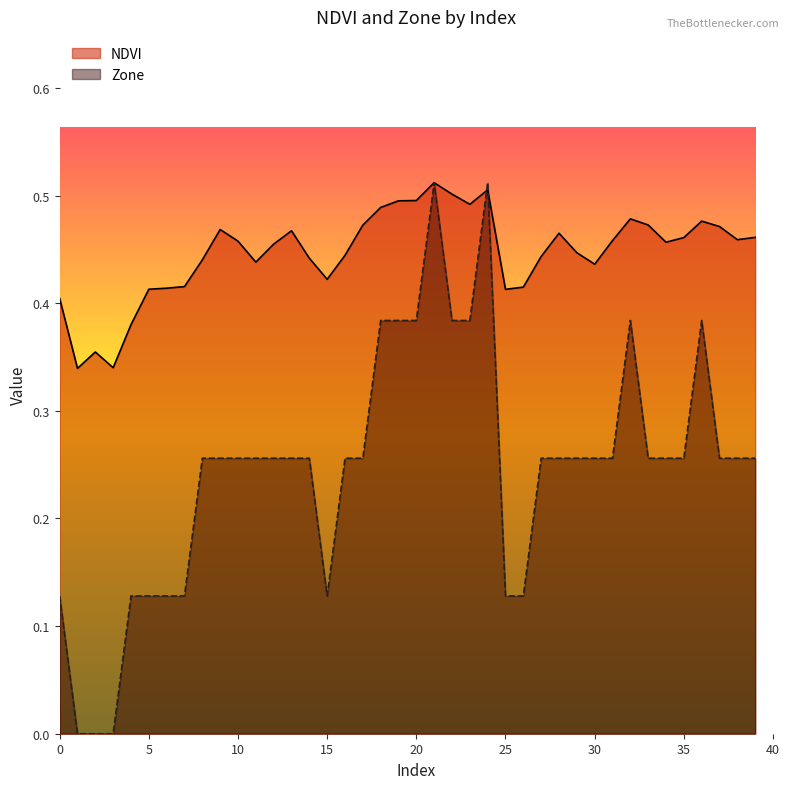

What is the difference between the second highest and minimum values in the Zone series?

0.5